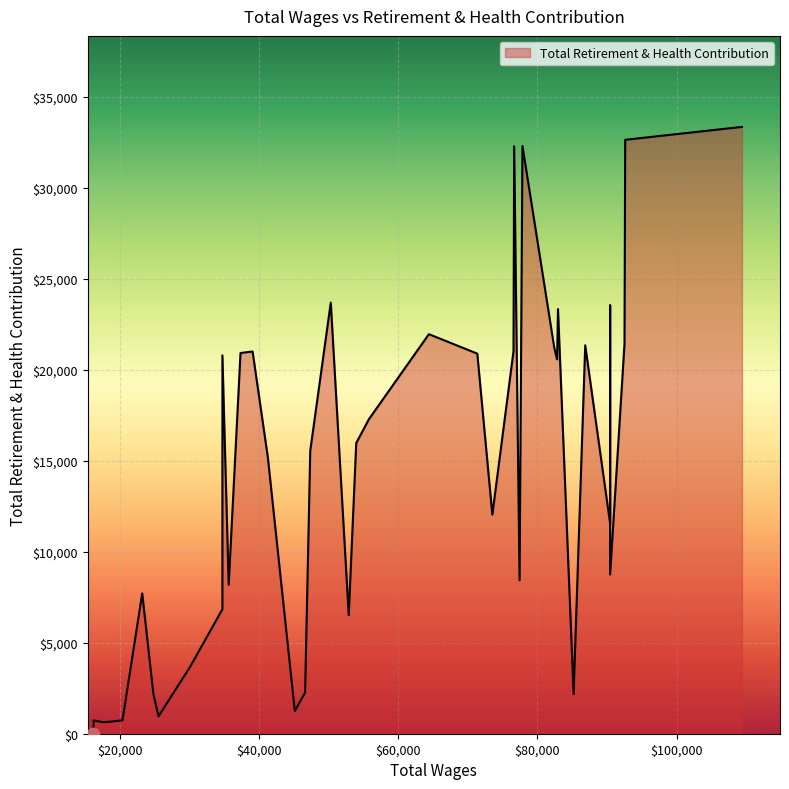

Approximately how many times larger is the value at 34710 compared to 64395?

0.9